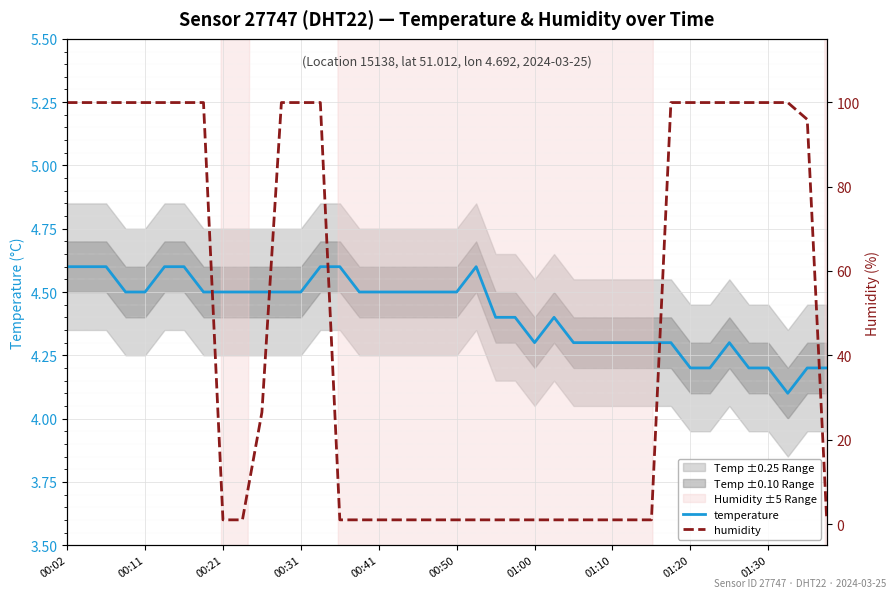

What is the lowest value of the temperature series?

4.1